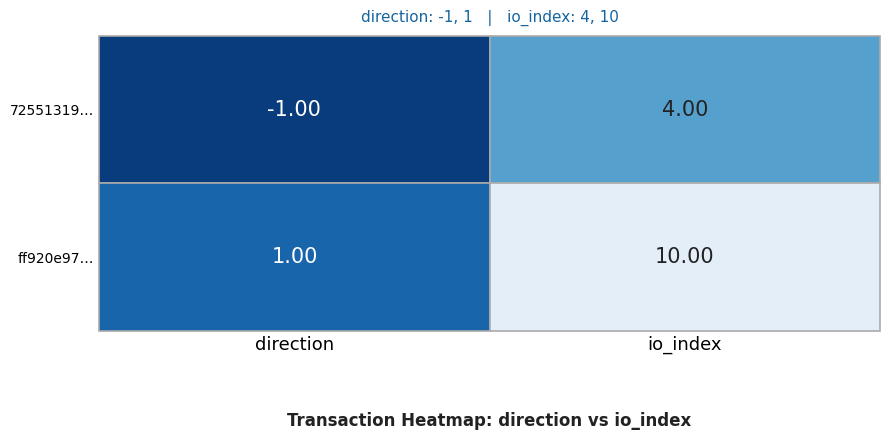

What is the difference between the maximum and minimum values in the ff920e979cfeb089f0d52518dbbb2efe29ec6f6 series?

9